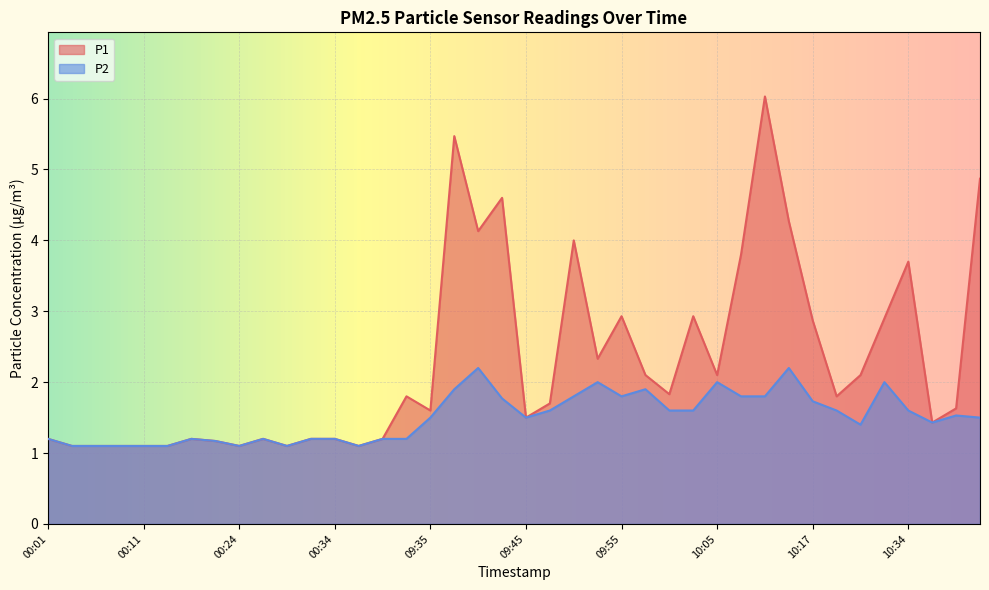

True or false: P2 and P1 cross at least once.

False